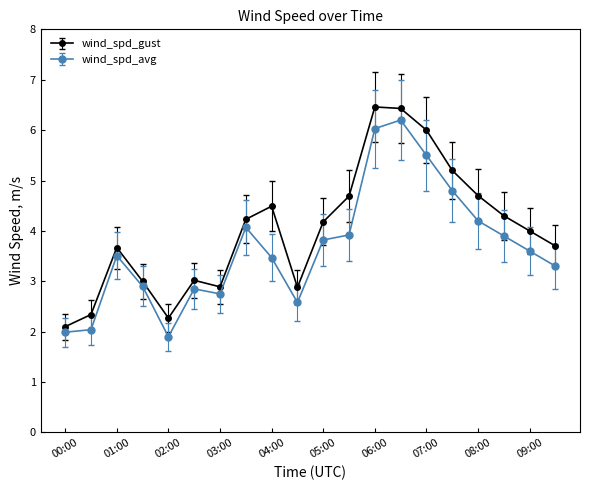

What are all the series names shown in the legend?

wind_spd_gust, wind_spd_avg